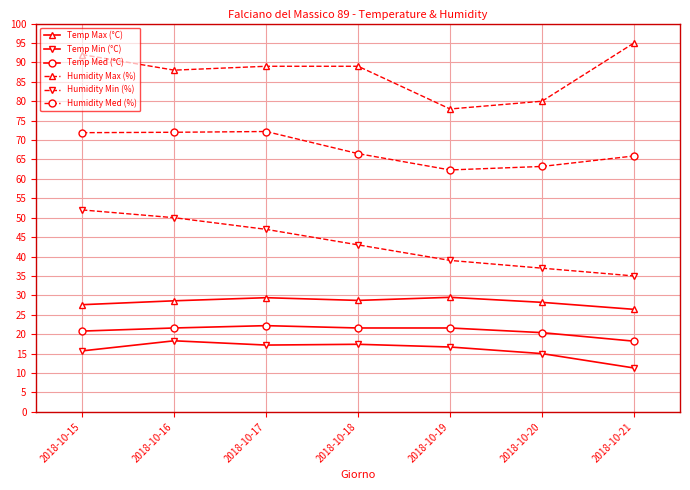

True or false: Humidity Max (%) and Temp Med (°C) intersect in this chart.

False